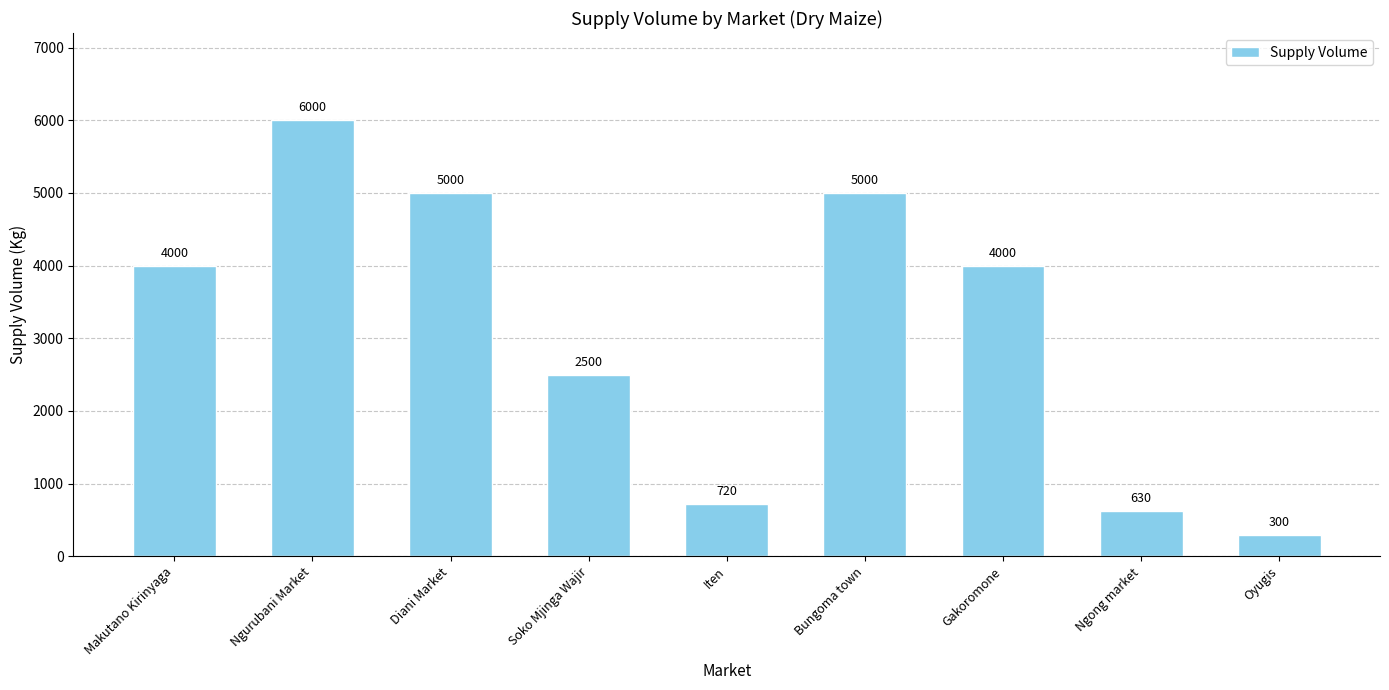

What is the sum of the values at Bungoma town and Oyugis?

5300